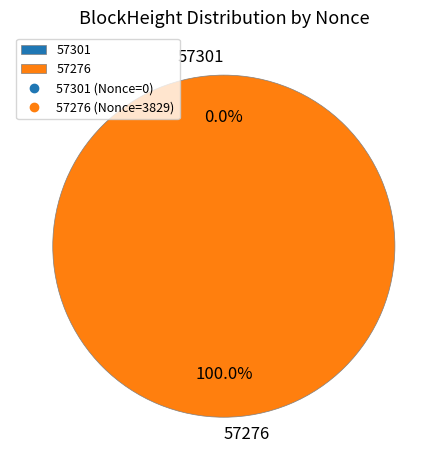

Rank the categories by value from highest to lowest.

57276, 57301